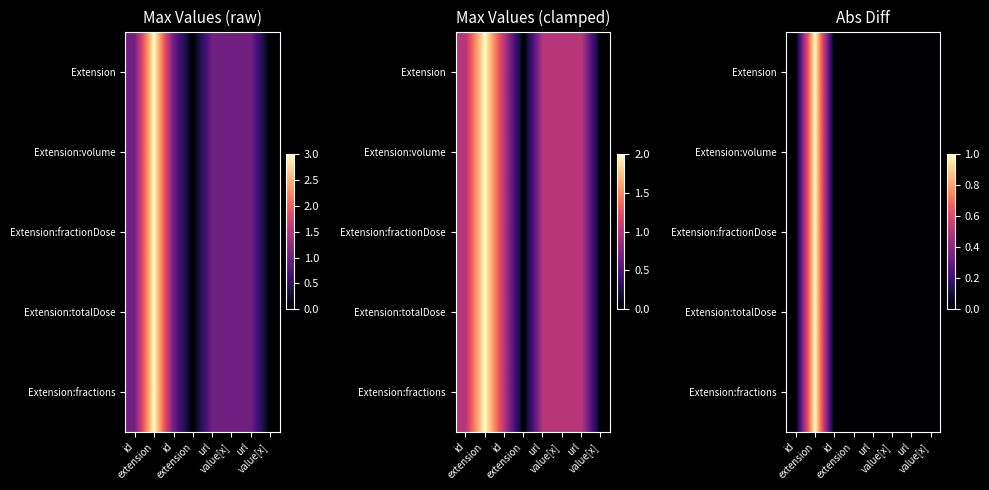

At value[x], list the series in order from largest to smallest.

Extension, Extension:volume, Extension:fractionDose, Extension:totalDose, Extension:fractions